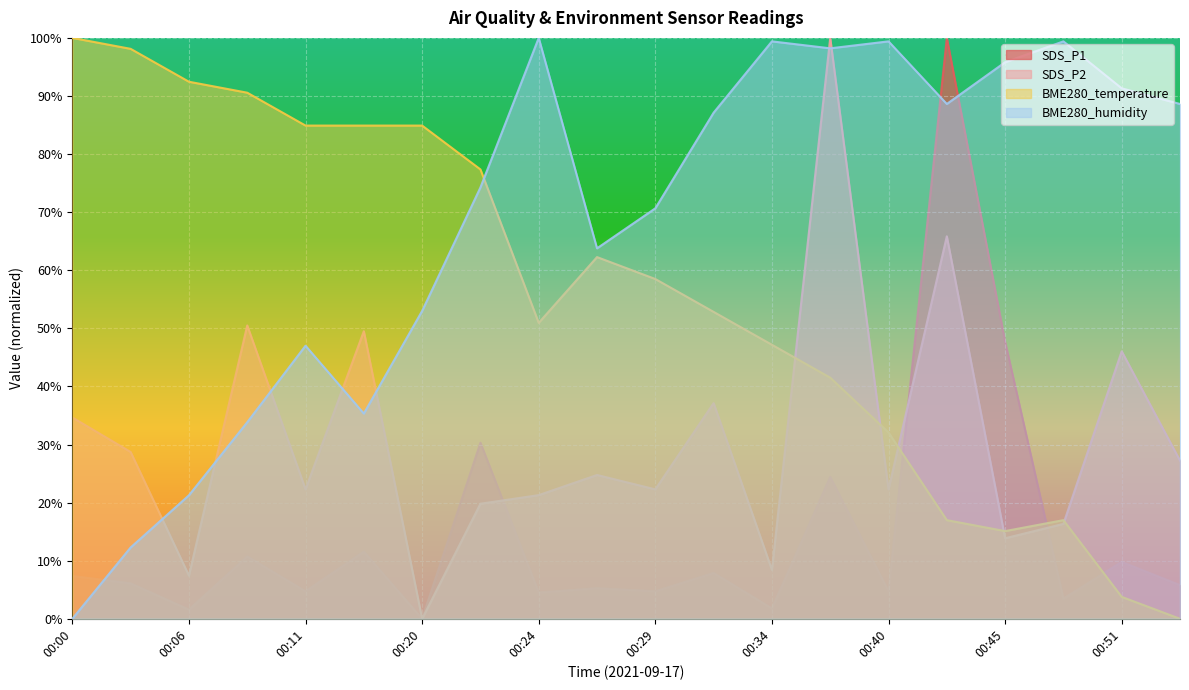

How many data points in SDS_P2 are less than 24?

10